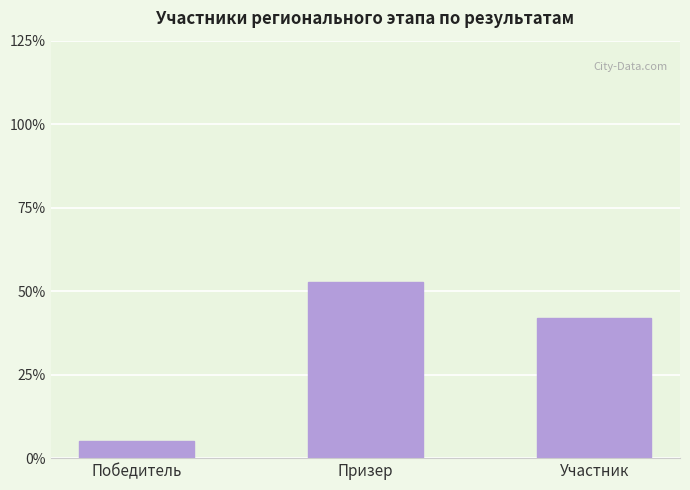

How many data points are less than 42?

1